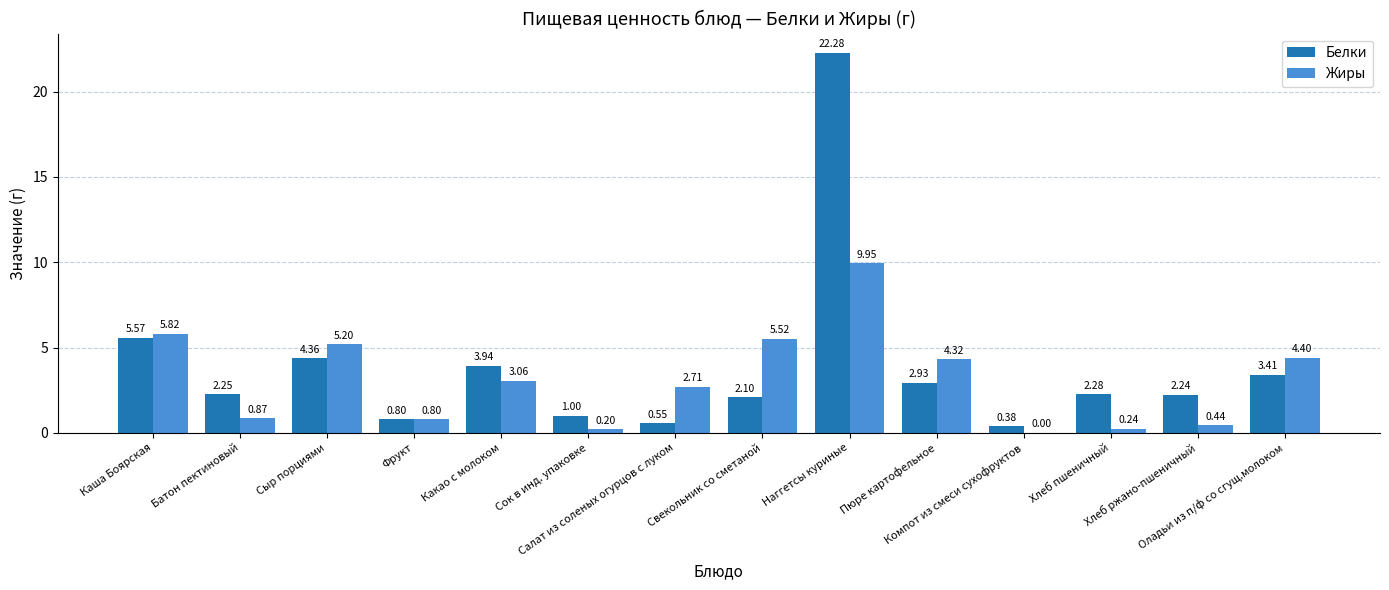

How many values in the Белки series exceed 2?

10